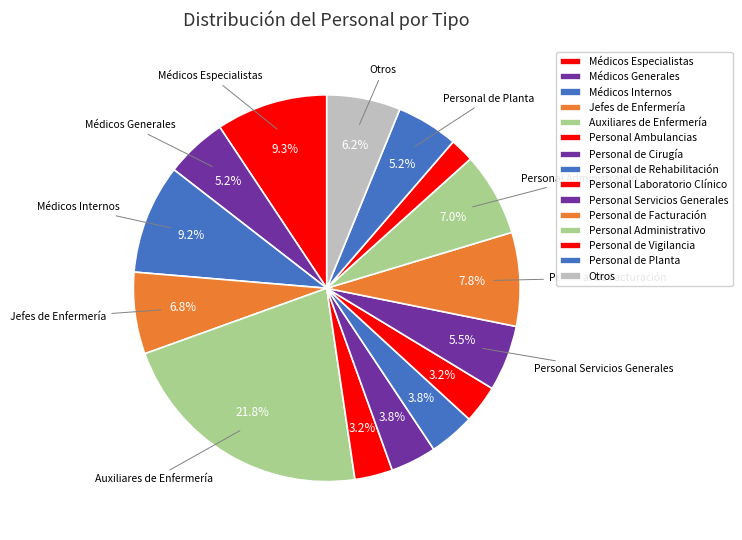

How many segments does this pie chart have?

15